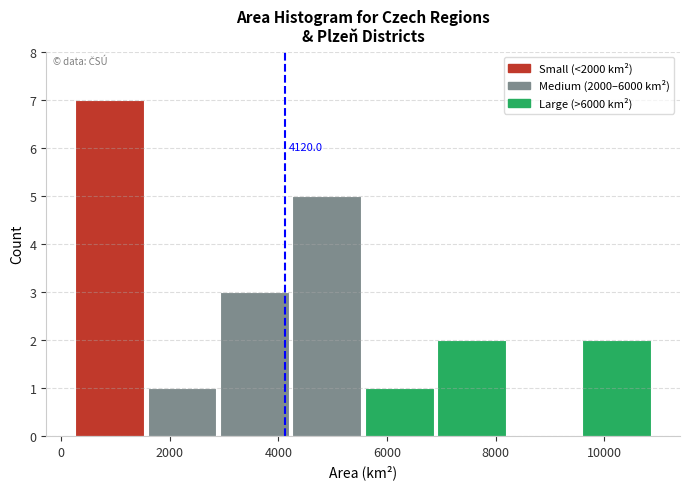

Over which range of the x-axis is the bar tallest?

200 to 1600